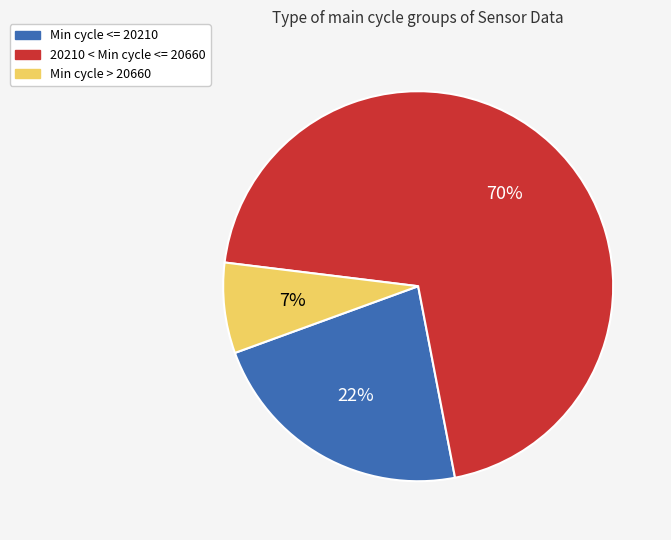

Is there any slice that represents more than half of the pie?

Yes